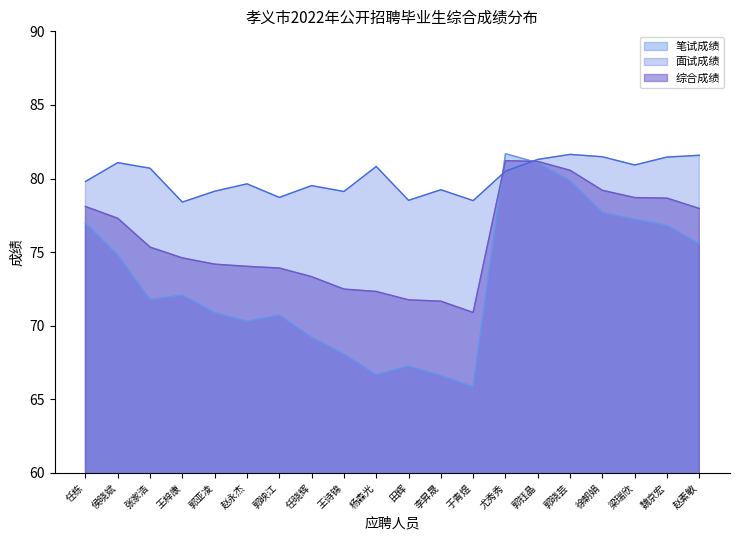

At which category is the sum across all series the highest?

郭钰晶